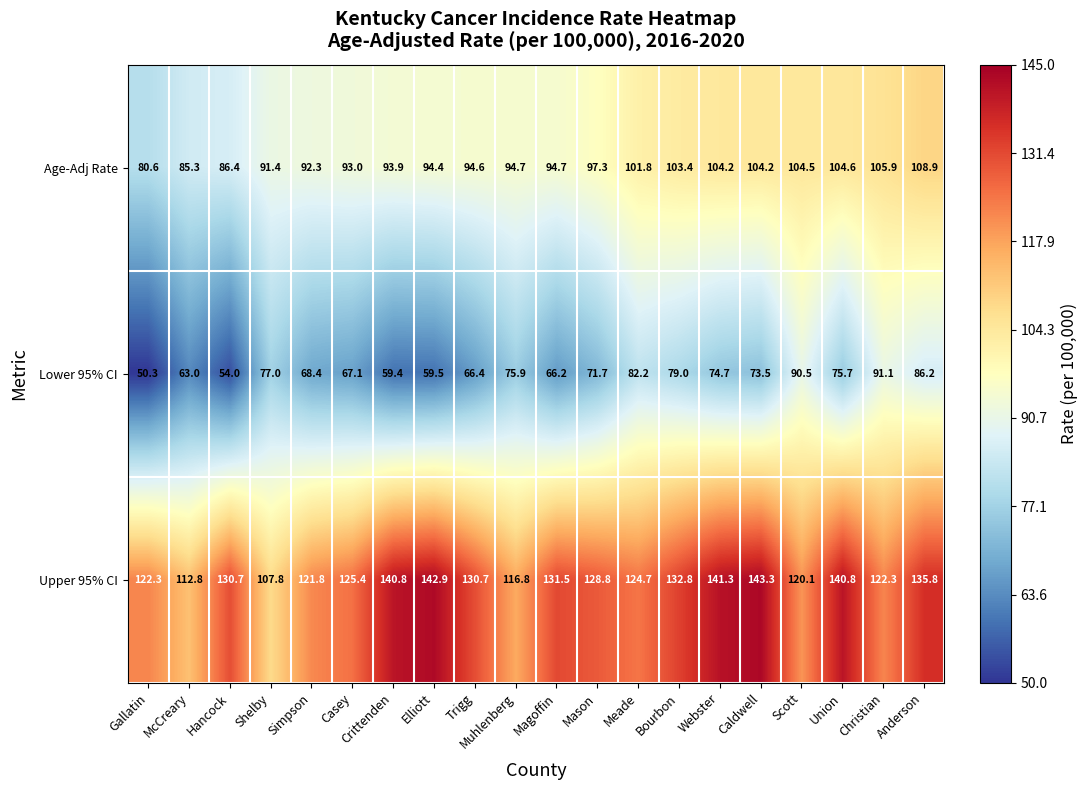

Which series changed the most between Crittenden and Webster?

Lower 95% CI